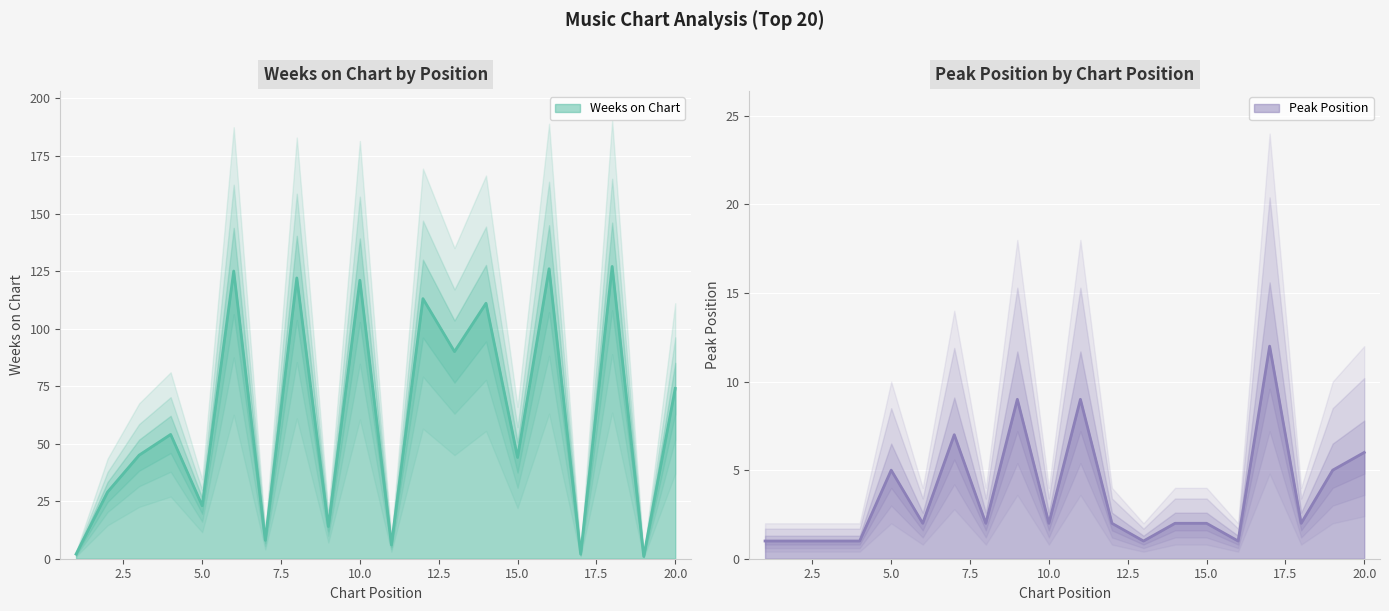

What are all the series names shown in the legend?

Weeks on Chart, Peak Position